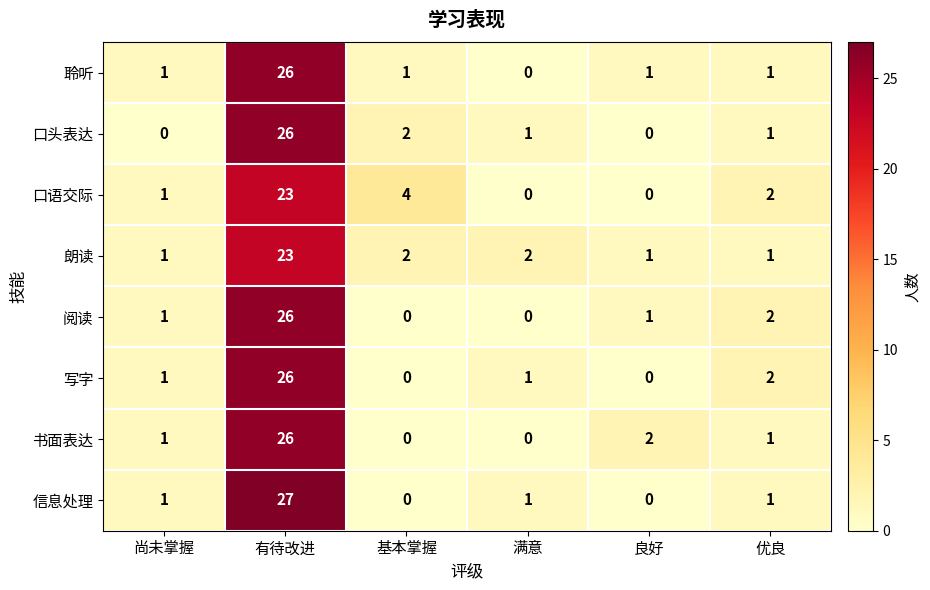

At which label does 口头表达 reach its peak?

有待改进